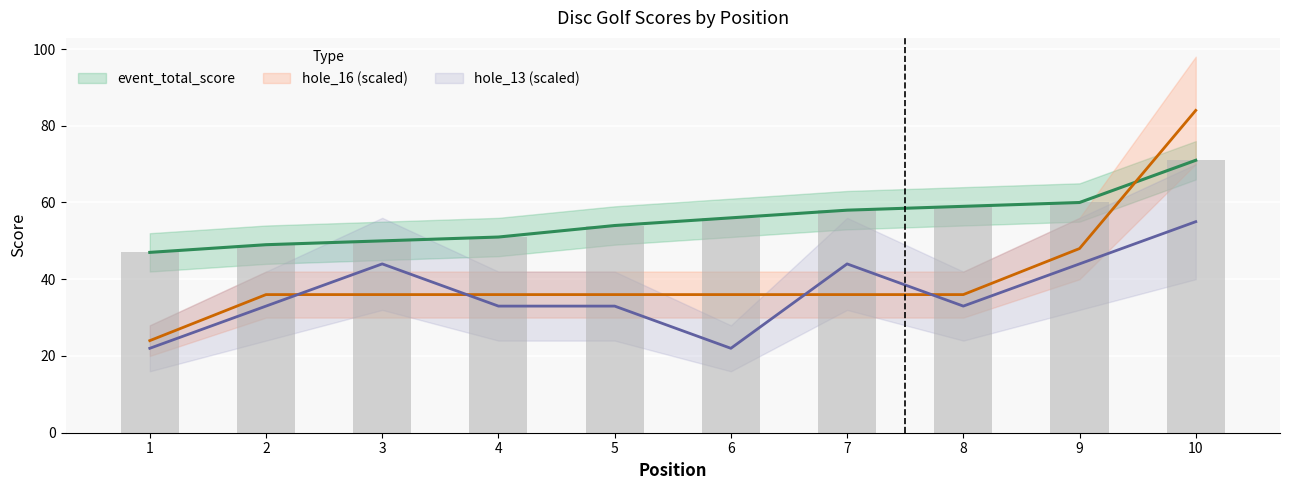

What is the average value of the event_total_score series?

56